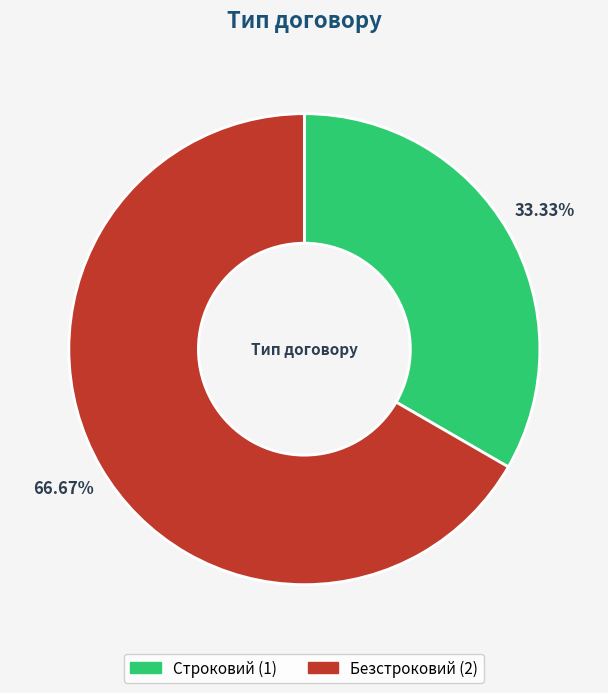

How many segments does this pie chart have?

2